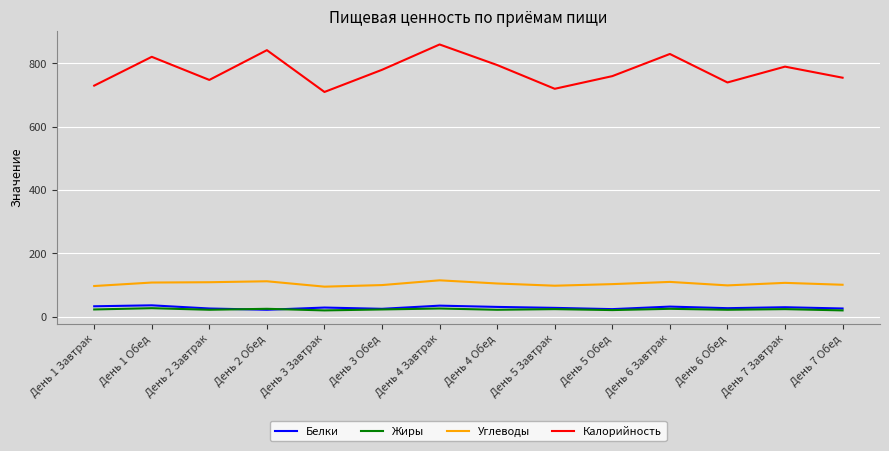

What is the minimum value shown in the chart?

20